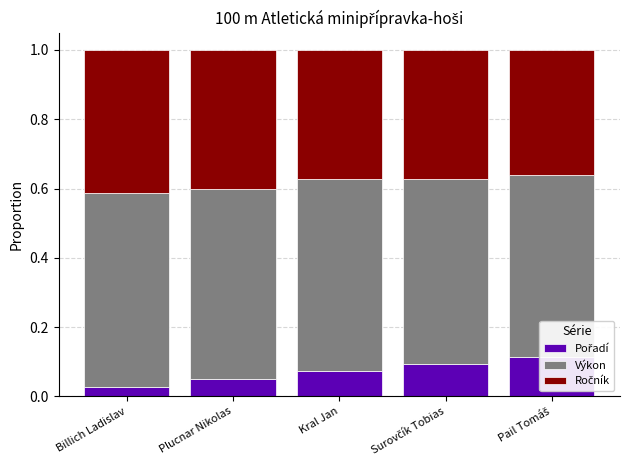

What is the label of the 2nd bar from the left?

Plucnar Nikolas